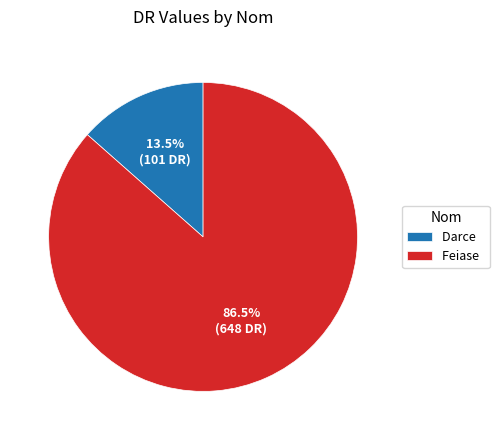

Does any single category account for the majority?

Yes